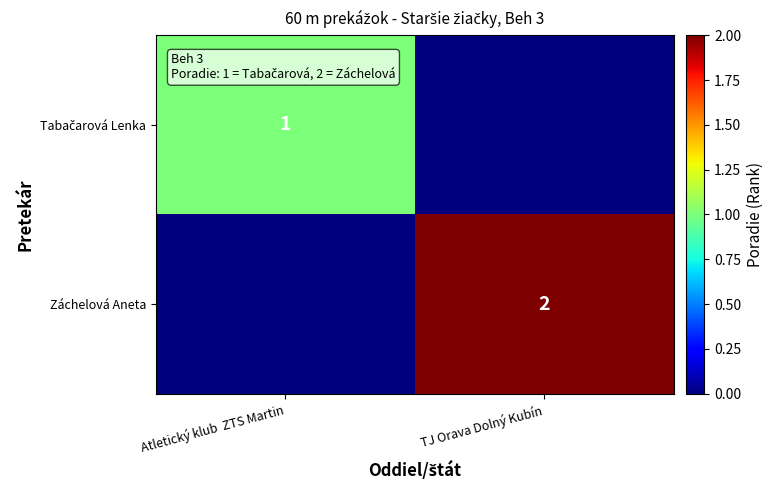

The Záchelová Aneta series shows 2 at TJ Orava Dolný Kubín. True or false?

True